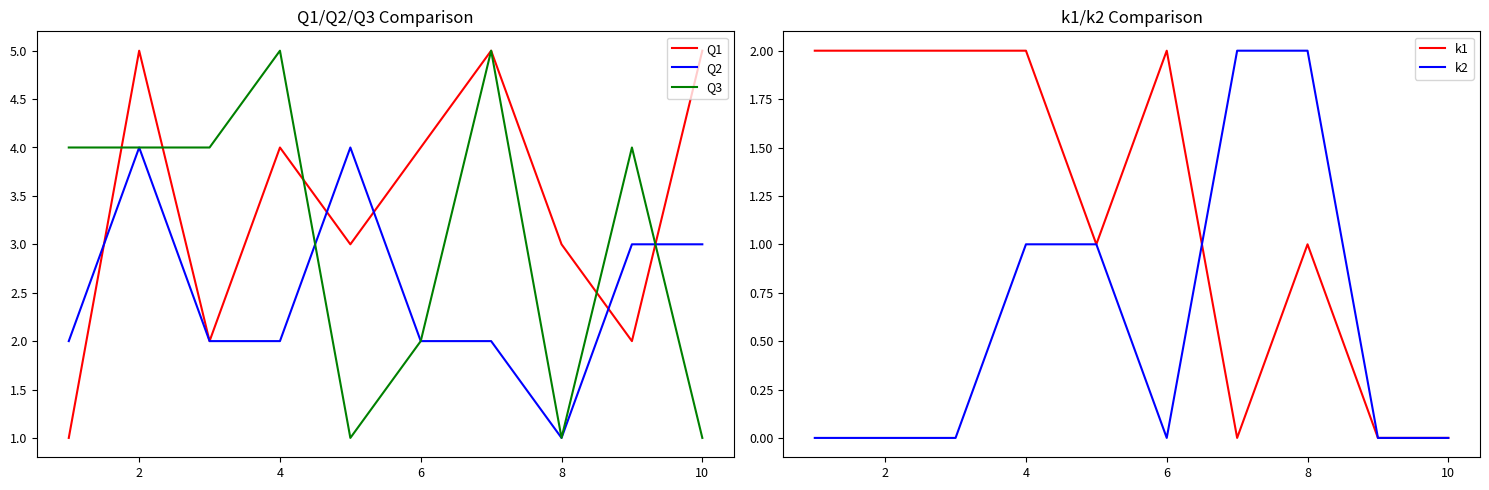

What value does the Q1 series have at 8?

3